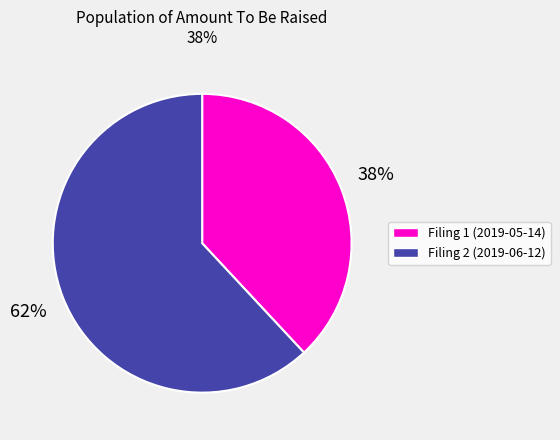

Is there a majority slice in this chart?

Yes